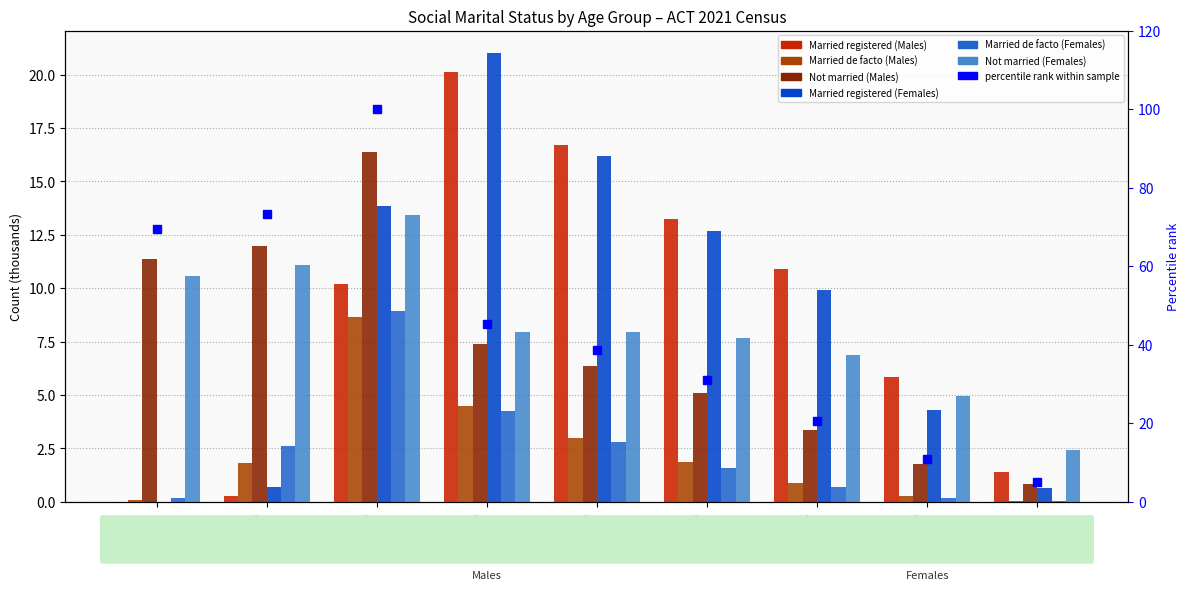

What is the difference between the Married de facto (Males) values at 35-44 and 15-19?

4.4